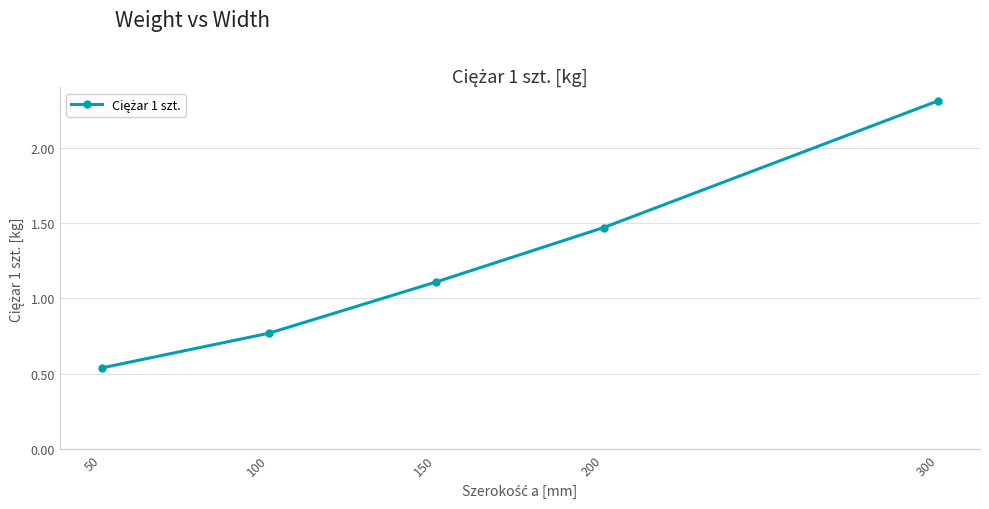

At which label is the value closest to 1?

150